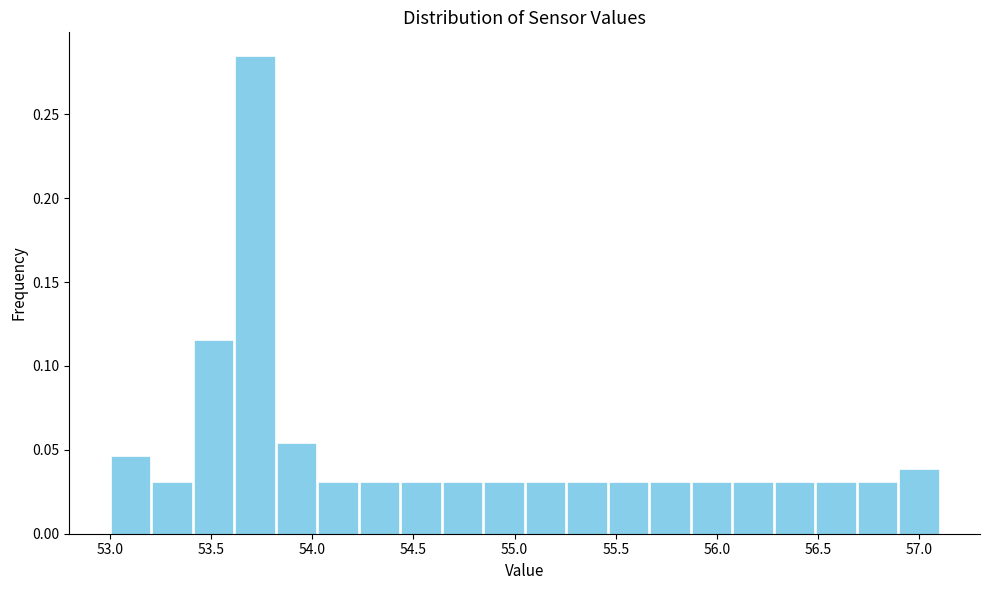

What is the height of the bar covering 56.280 to 56.485 on the x-axis? Neither the bar edges nor the heights are printed on the chart, so give them approximately, as read against the axes.

0.030